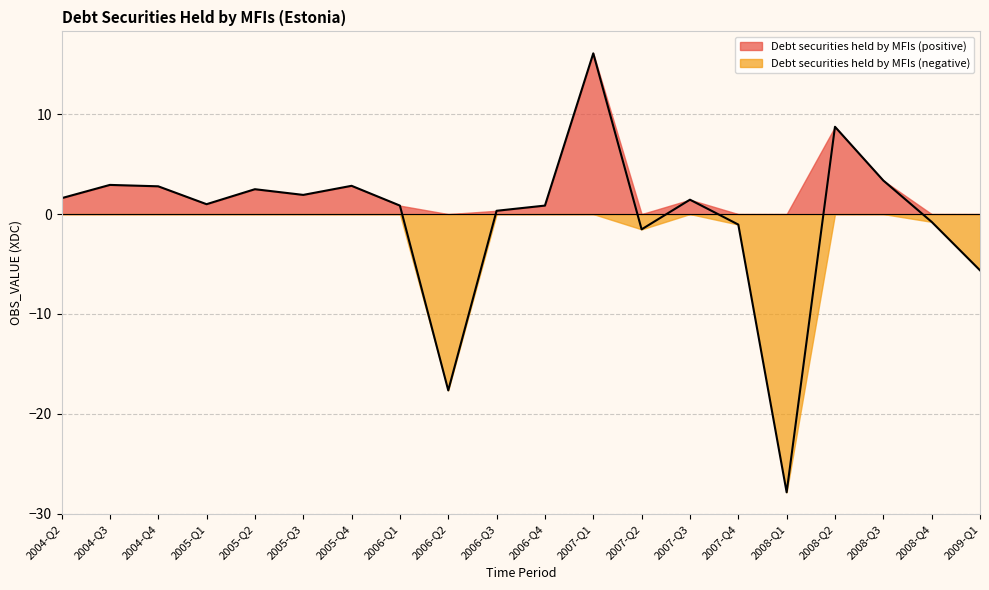

How many points are higher than both their immediate neighbors (excluding endpoints)?

6